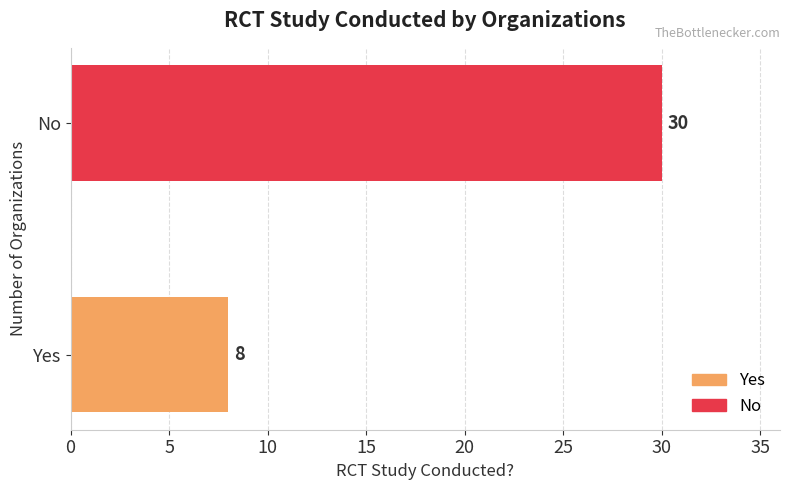

True or false: the data shows 30 at No.

True